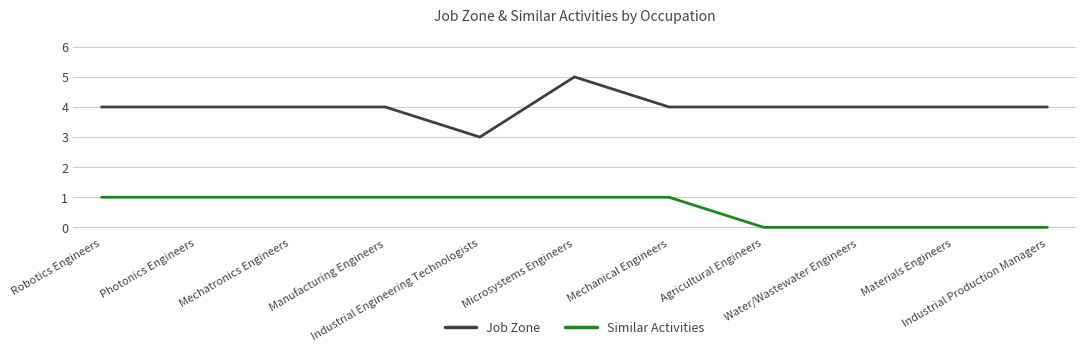

True or false: Similar Activities and Job Zone intersect in this chart.

False